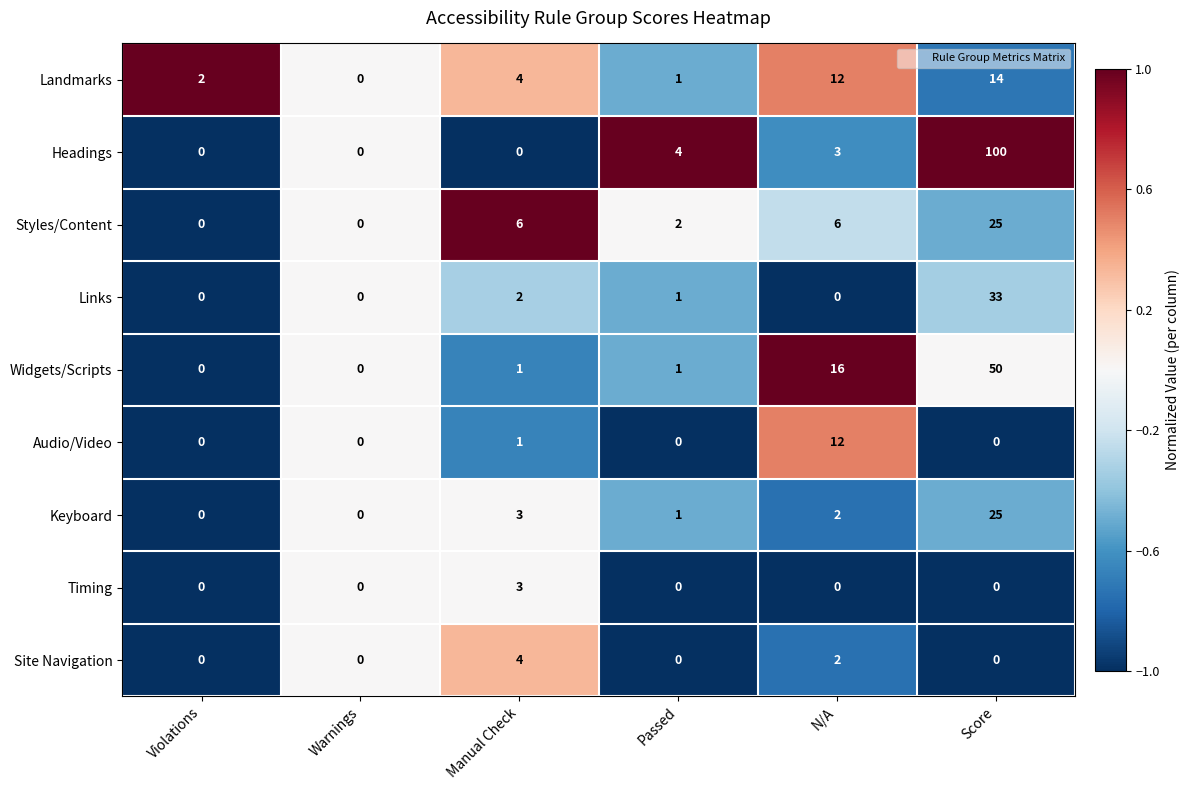

How many series are shown in this chart?

9